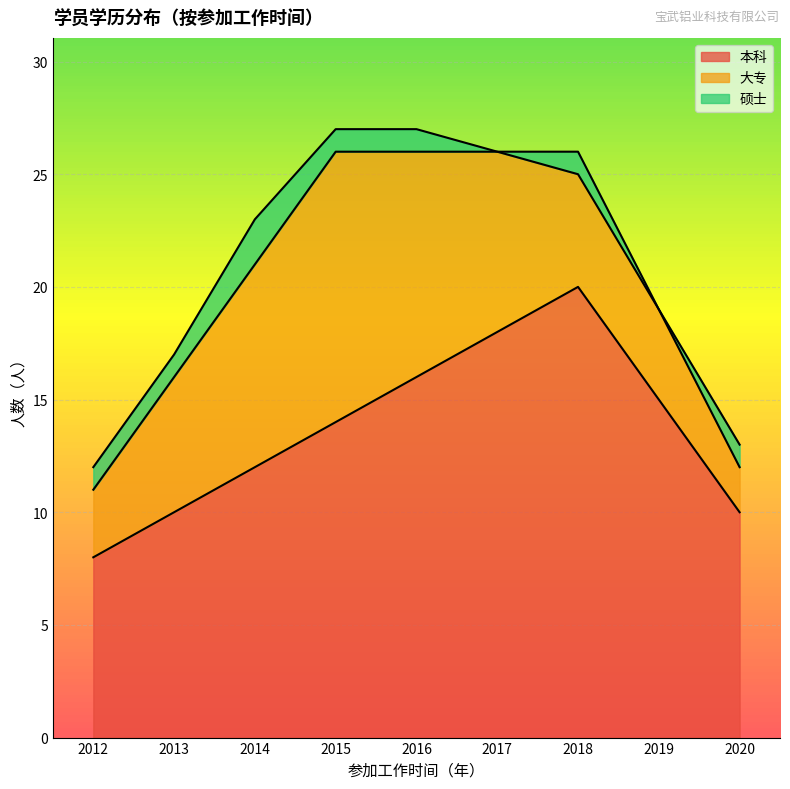

What is the average value of the 本科 series?

14